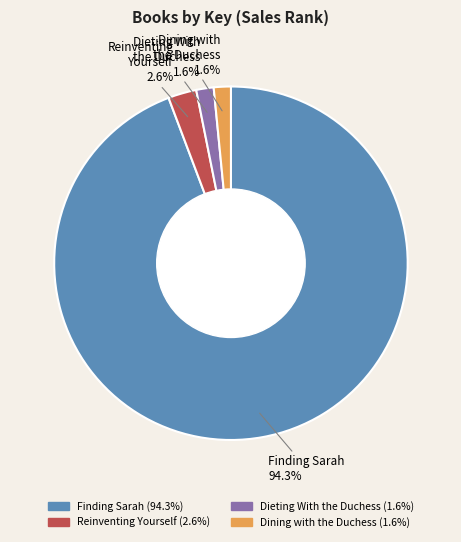

To the nearest percent, what is the difference between the largest and smallest slice percentages?

93%